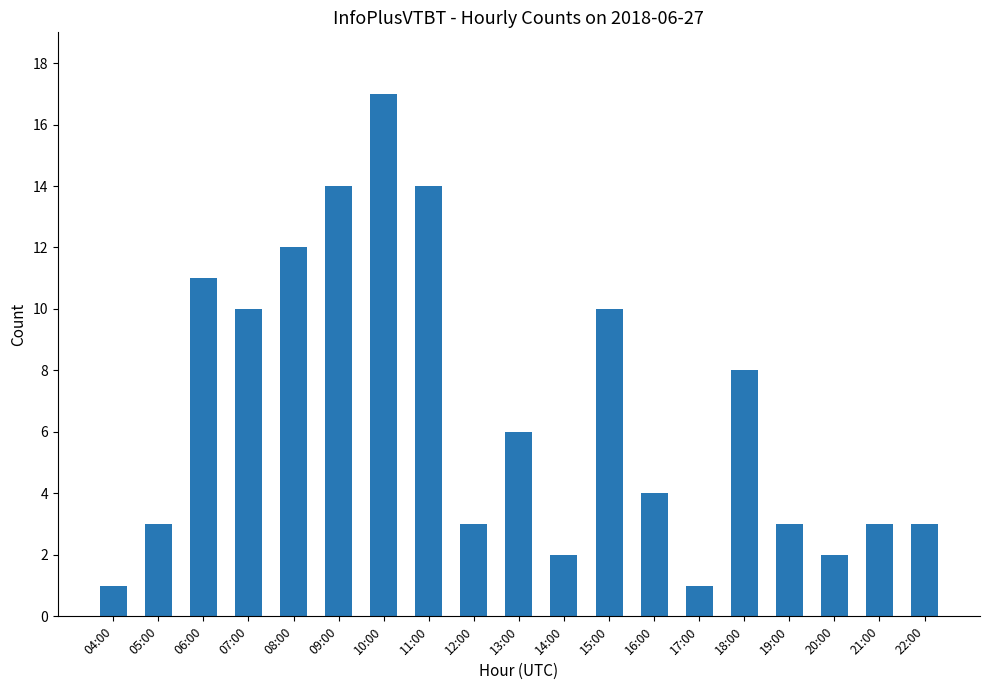

What is the ratio of the value at 12:00 to the value at 17:00?

3.0